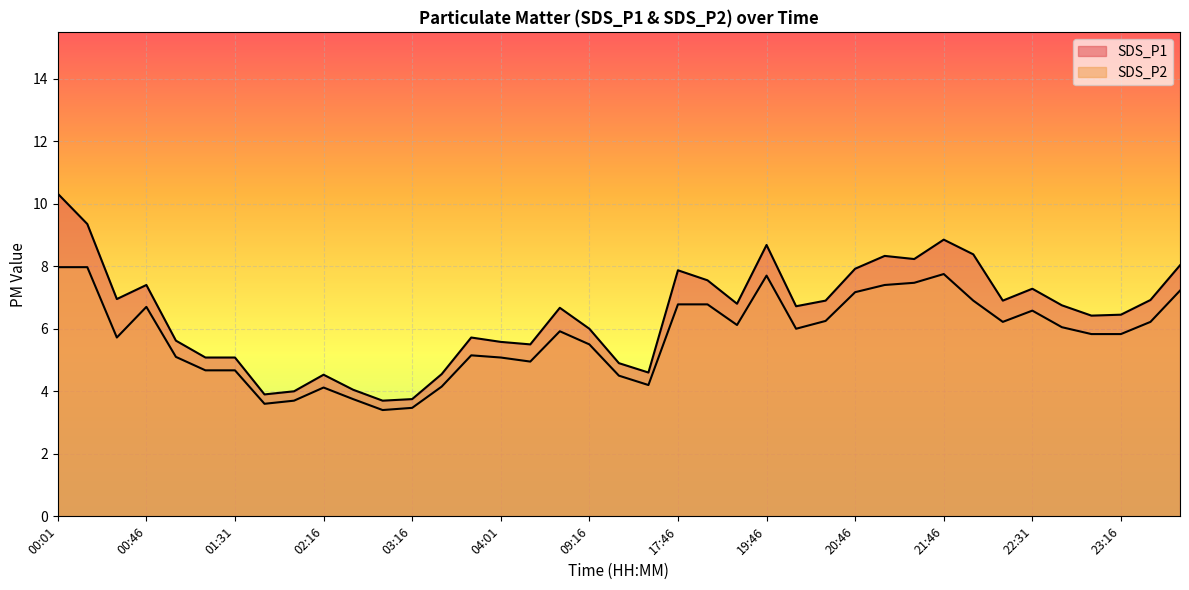

What is the spread (max minus min) of values at 23:31?

0.7